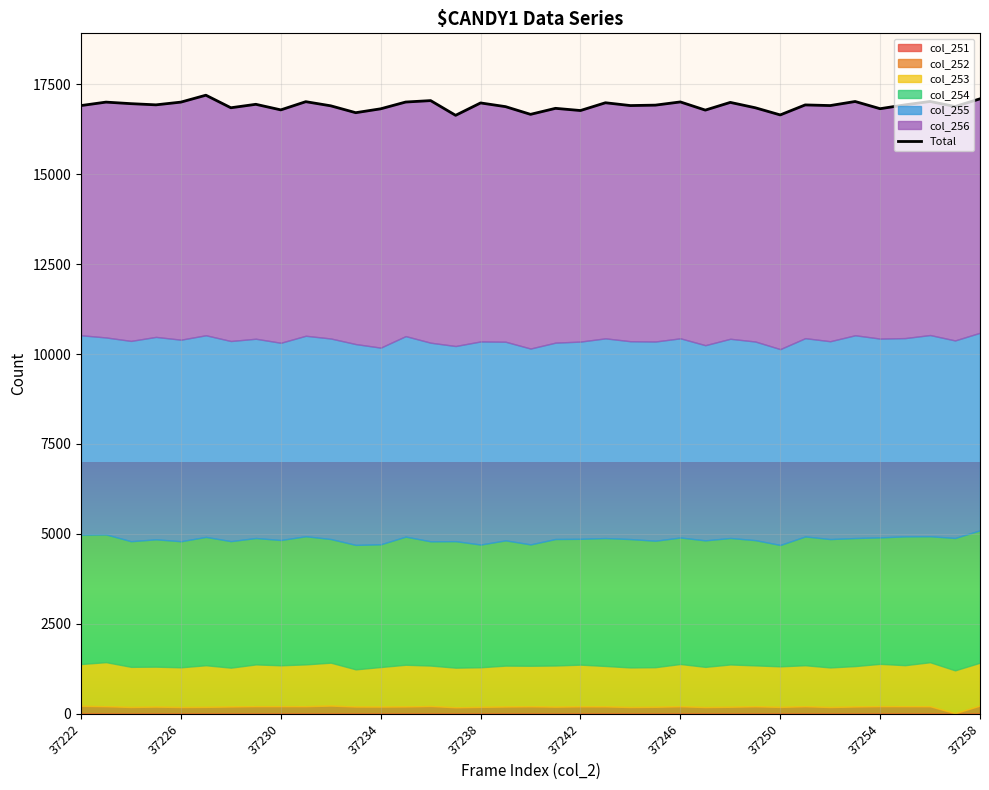

What is the difference between the maximum and minimum values?

559